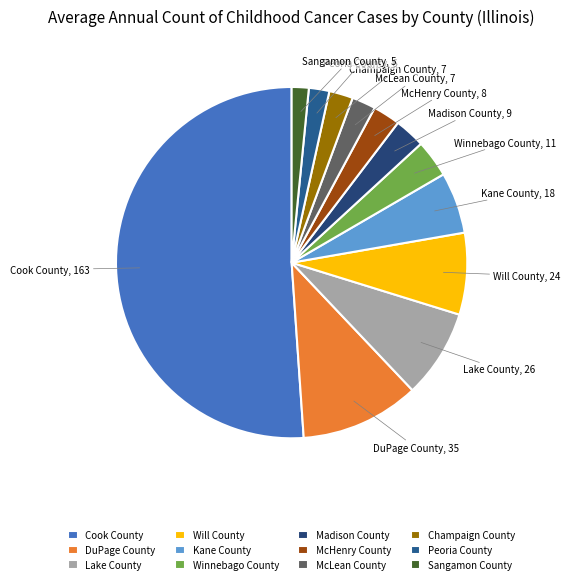

Which slice is the largest?

Cook County